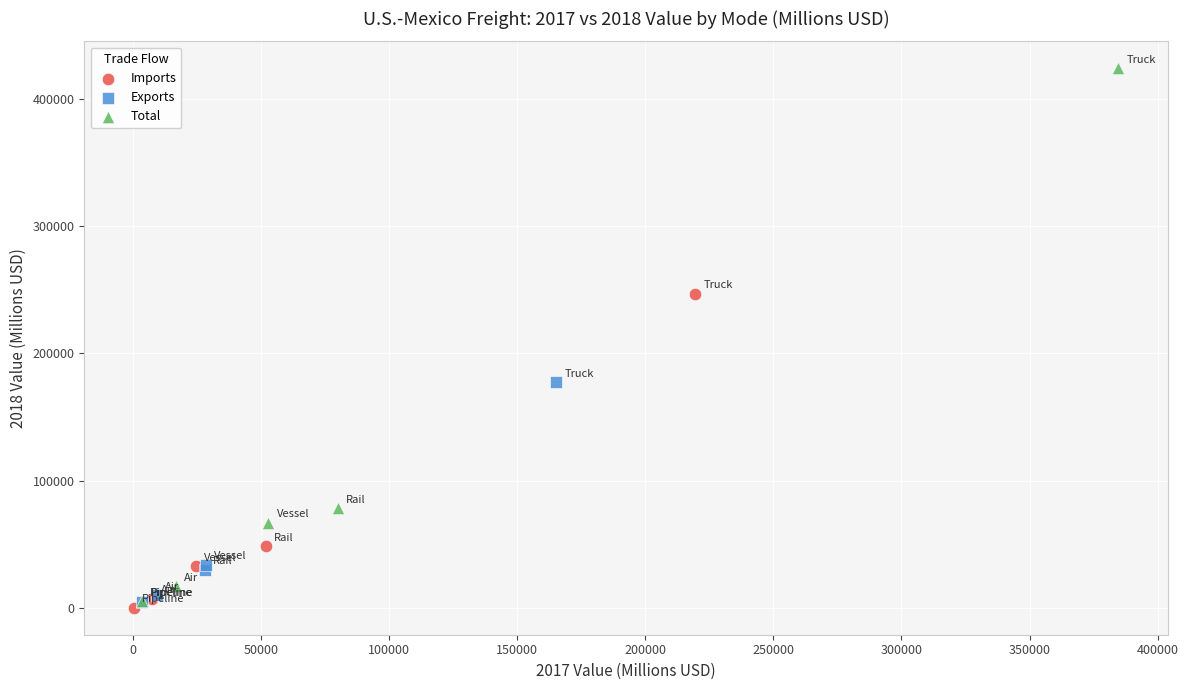

Which series has the widest spread of Y values?

Total